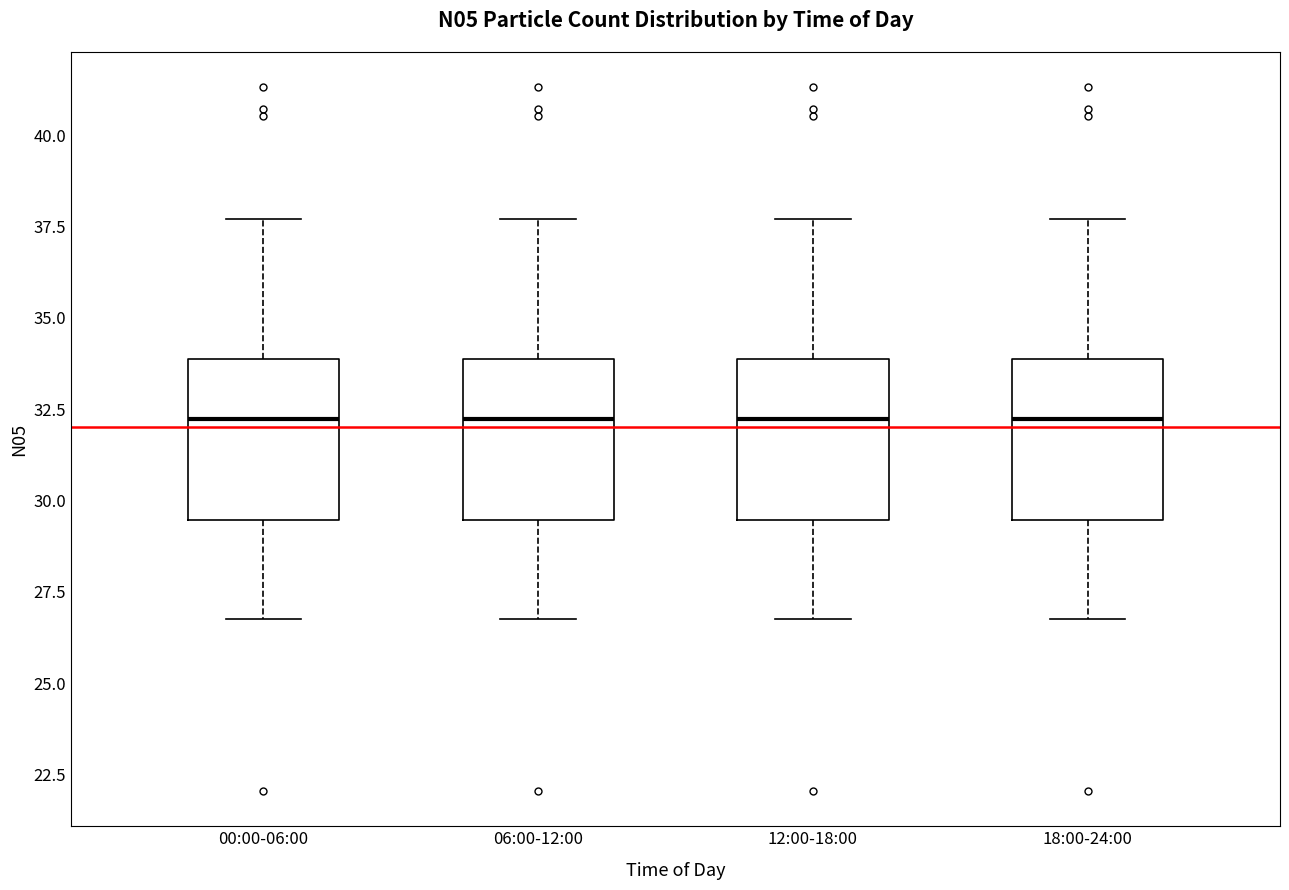

Reading left to right, transcribe this box plot: for each box, give where its median line is, the range the box spans, and where its two whiskers end, as read against the y-axis. The values are not printed on the chart, so give them approximately, as read against the axis.

00:00-06:00: median 32.0, box 29.5 to 34.0, whiskers 27.0 to 37.5
06:00-12:00: median 32.0, box 29.5 to 34.0, whiskers 27.0 to 37.5
12:00-18:00: median 32.0, box 29.5 to 34.0, whiskers 27.0 to 37.5
18:00-24:00: median 32.0, box 29.5 to 34.0, whiskers 27.0 to 37.5